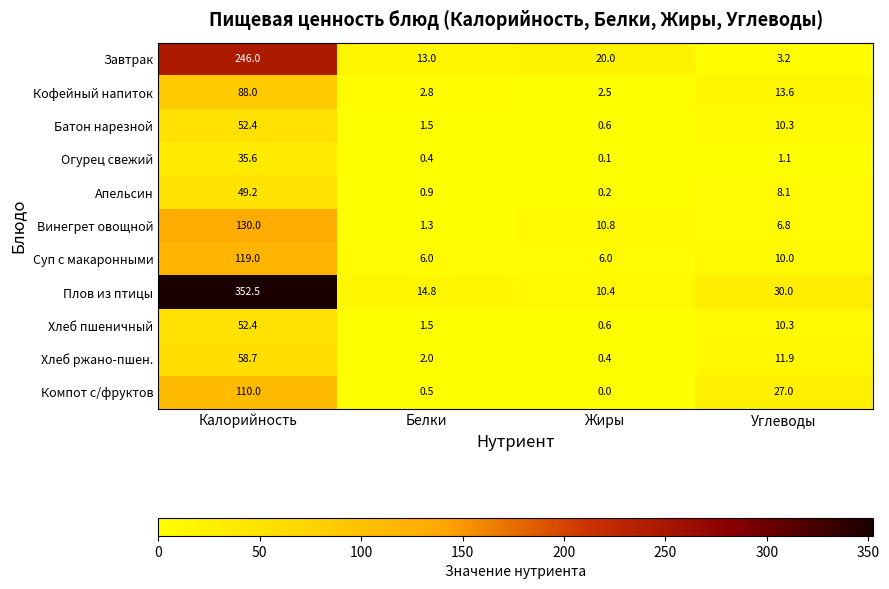

Which series has the largest total across all categories?

Плов из птицы